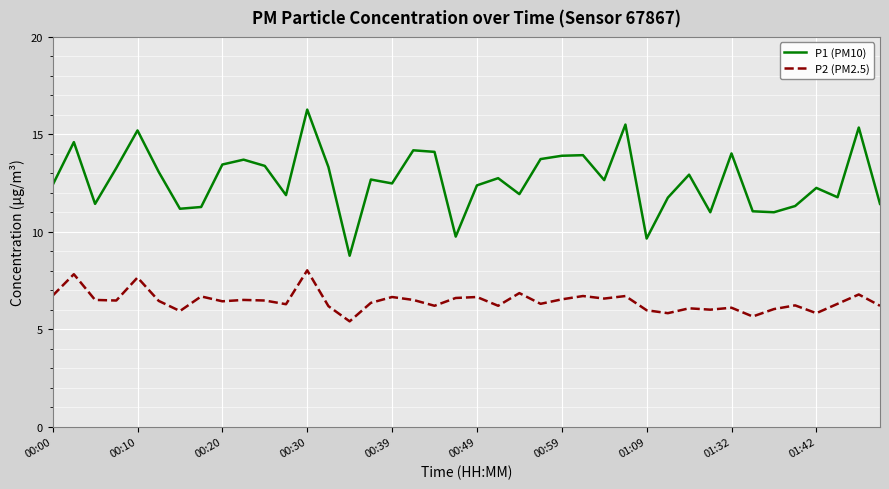

Which series has the largest total across all categories?

P1 (PM10)